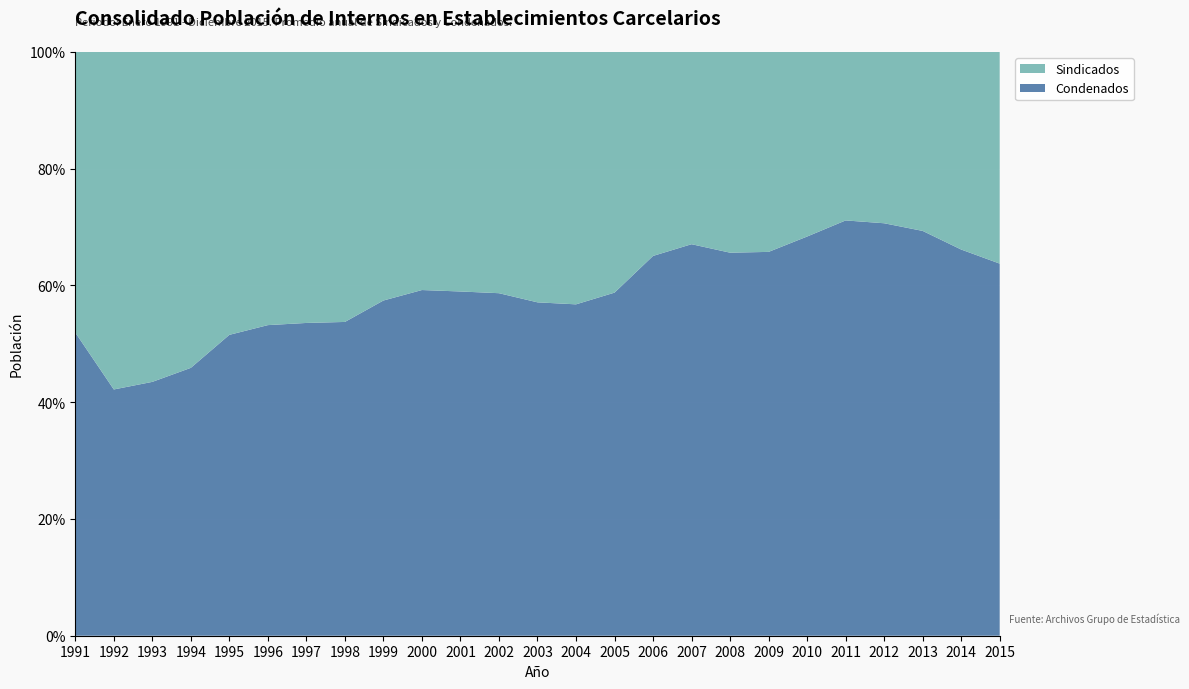

Reading left to right, transcribe all the data shown in this chart.

Sindicados: 1991=14113	1992=15623	1993=15975	1994=15880	1995=15493	1996=17817	1997=19227	1998=20014	1999=19731	2000=20326	2001=21420	2002=21199	2003=25271	2004=28751	2005=28611	2006=21992	2007=20280	2008=23331	2009=25454	2010=25658	2011=27226	2012=32250	2013=36194	2014=39755	2015=43546
Condenados: 1991=15241	1992=11393	1993=12285	1994=13458	1995=16468	1996=20246	1997=22177	1998=23245	1999=26591	2000=29491	2001=30761	2002=30077	2003=33623	2004=37723	2005=40754	2006=40914	2007=41263	2008=44481	2009=48823	2010=55437	2011=67040	2012=77572	2013=81792	2014=77634	2015=76494